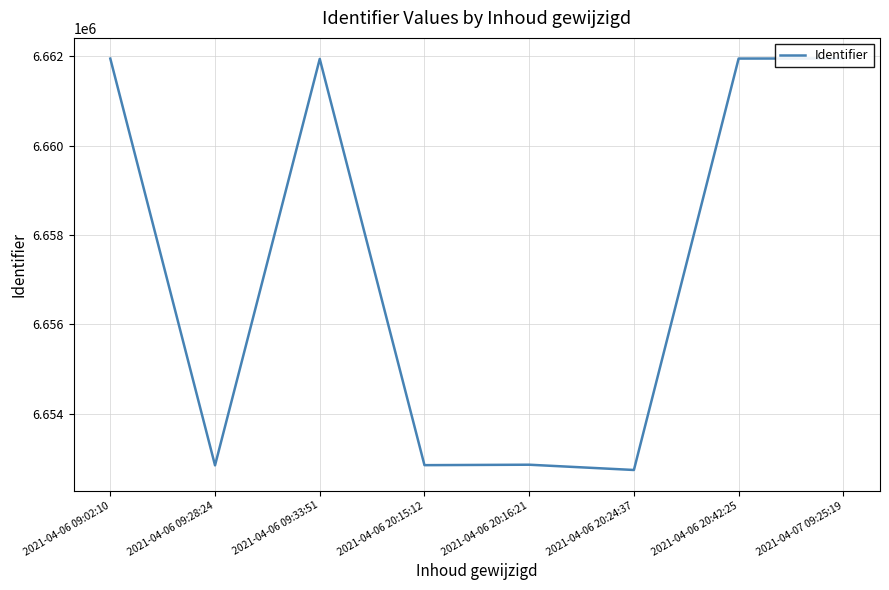

Where is the first local minimum?

2021-04-06 09:28:24